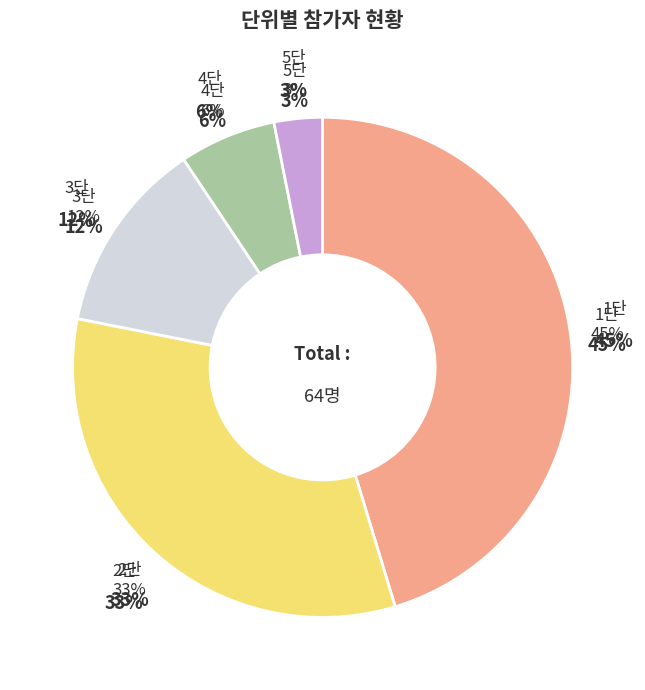

What percentage do 5단 and 4단 together represent?

9.4%